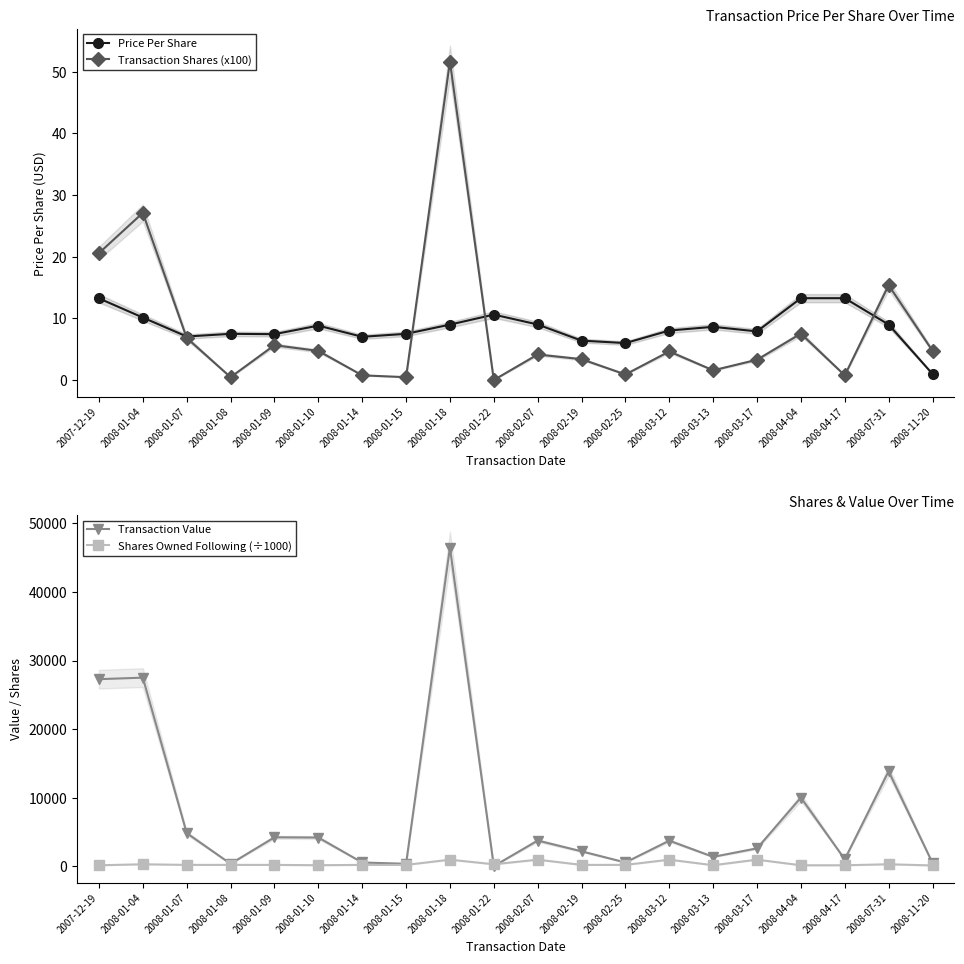

What is the difference between the maximum and second lowest values in the Transaction Value series?

46113.0